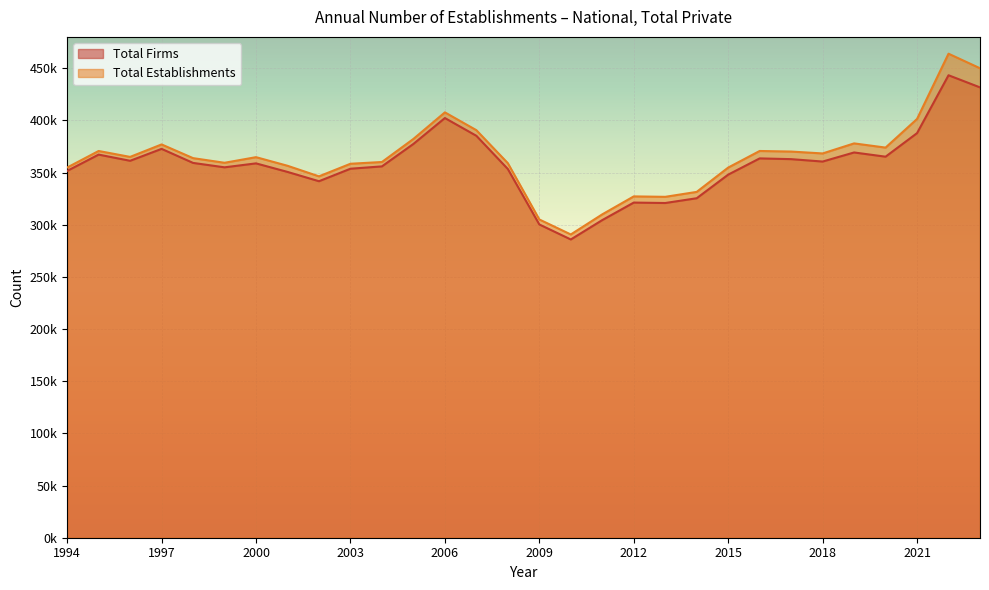

True or false: Total Firms has a value of 649351 at 2016.

False